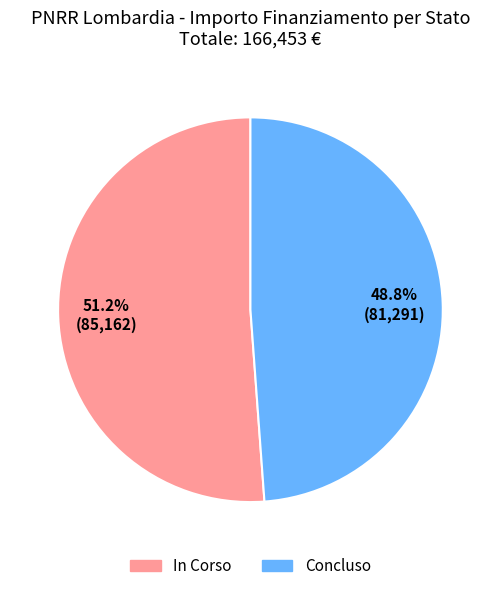

How many segments does this pie chart have?

2